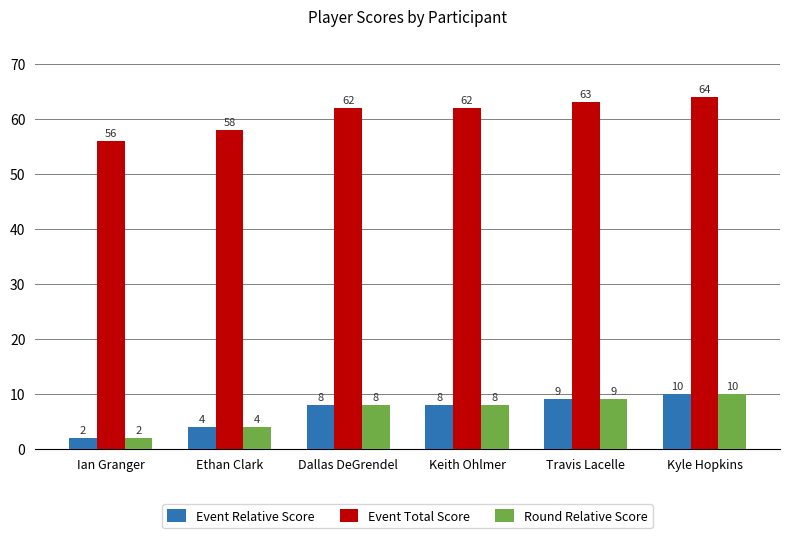

What is the value of the Event Total Score bar at the 1st from the left?

56